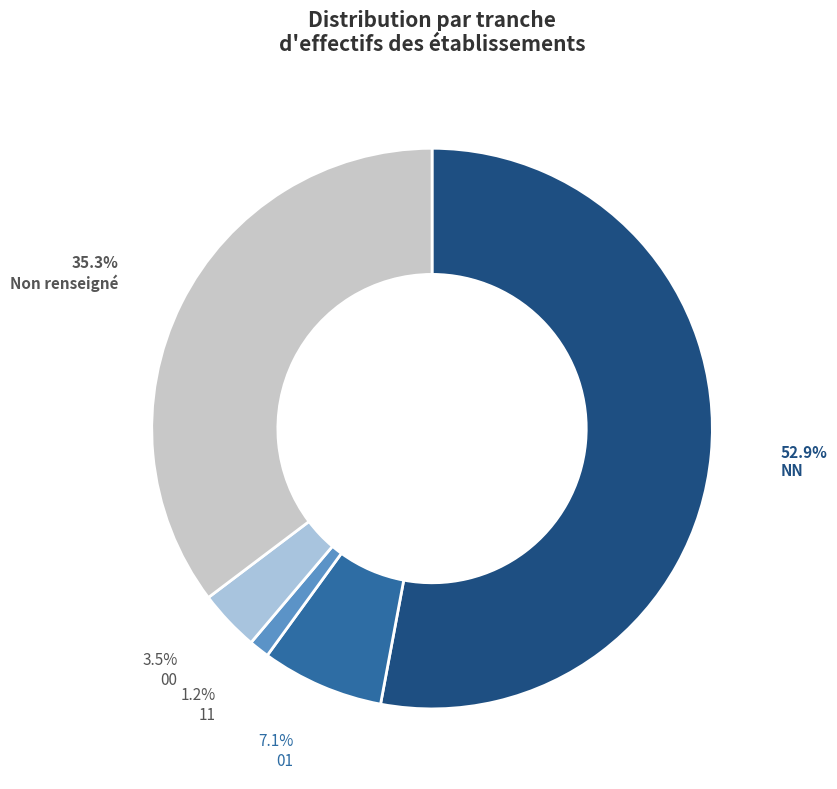

To the nearest percent, what percentage of the pie is NN?

53%